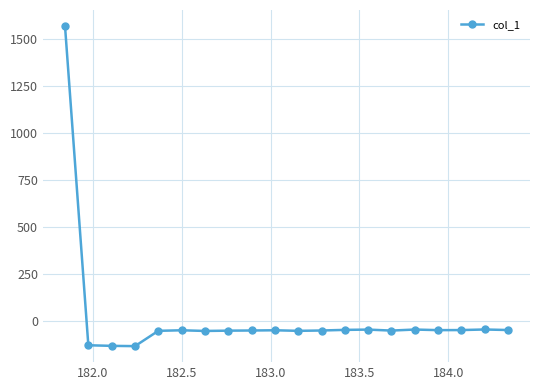

True or false: there are more than 1 points higher than both neighbors.

True